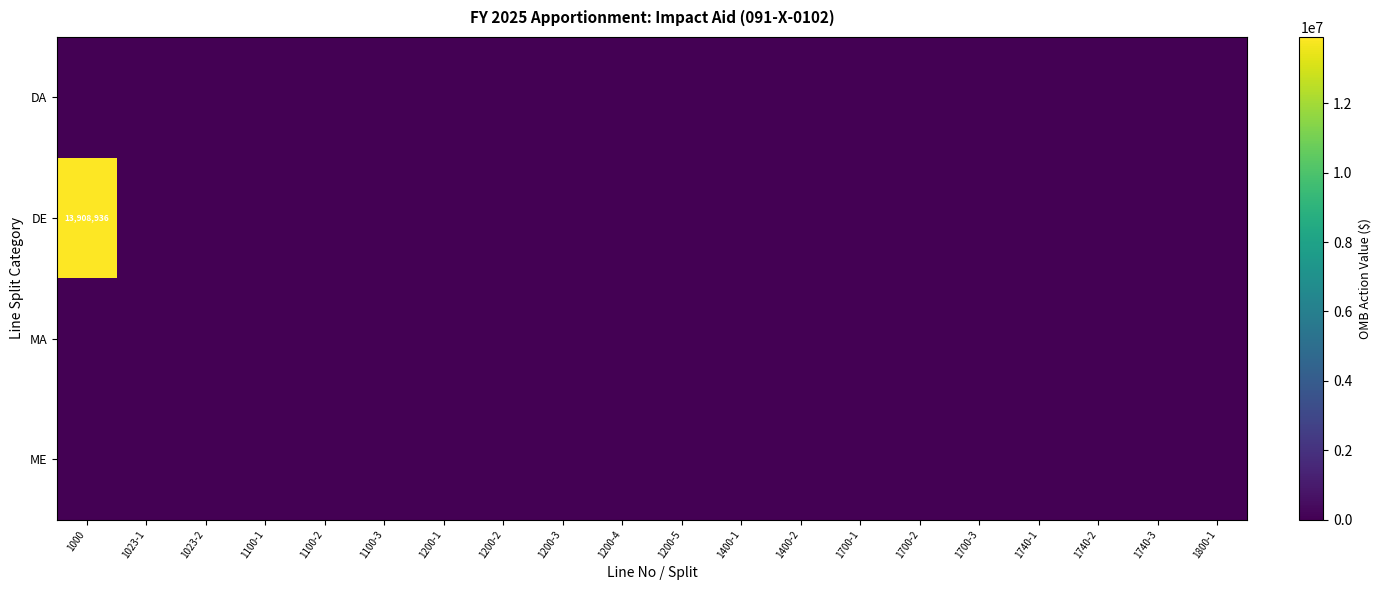

List the series in order of their peak value, lowest first.

DA, MA, ME, DE